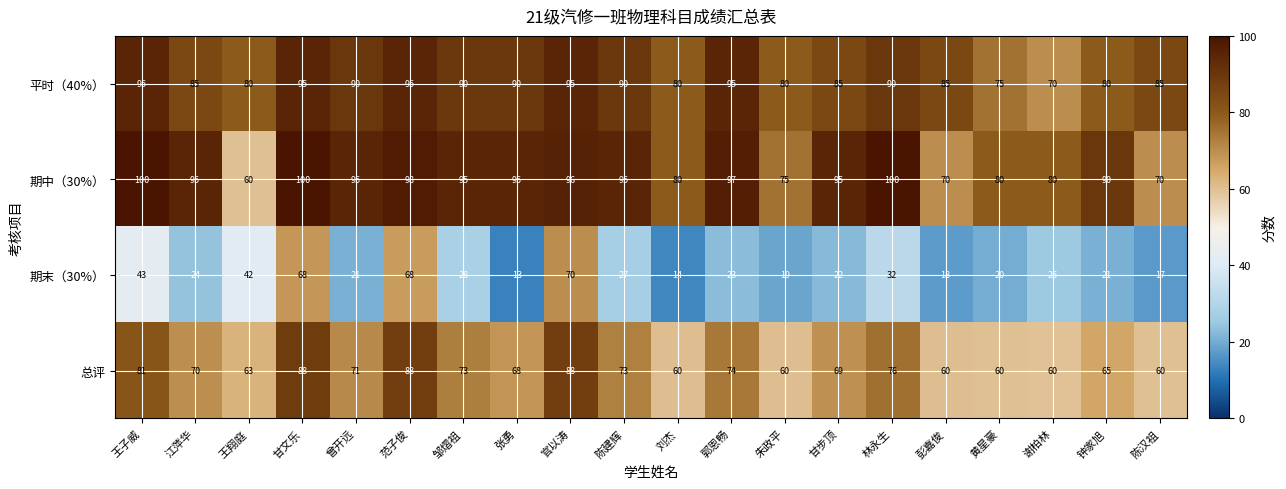

What value does the 期中（30%） series have at 郭恩畅?

97